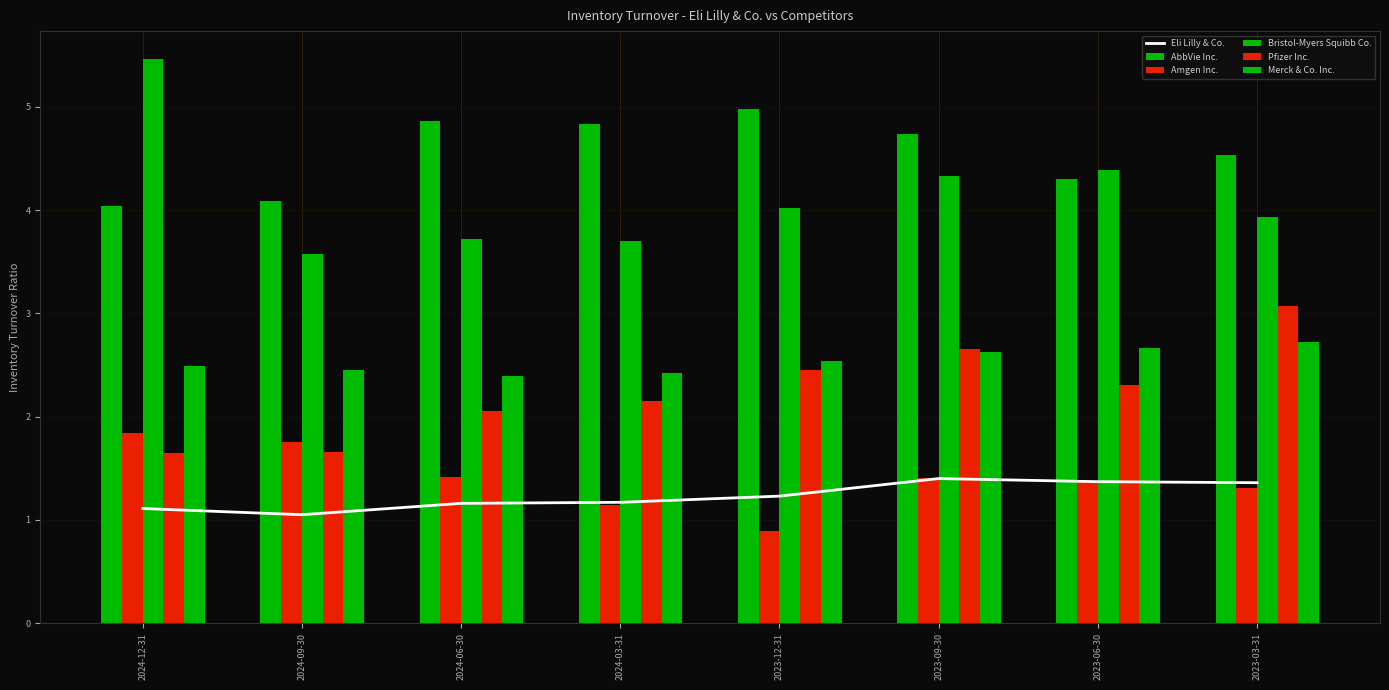

Count the Merck & Co. Inc. values in the range 2 to 3.

8